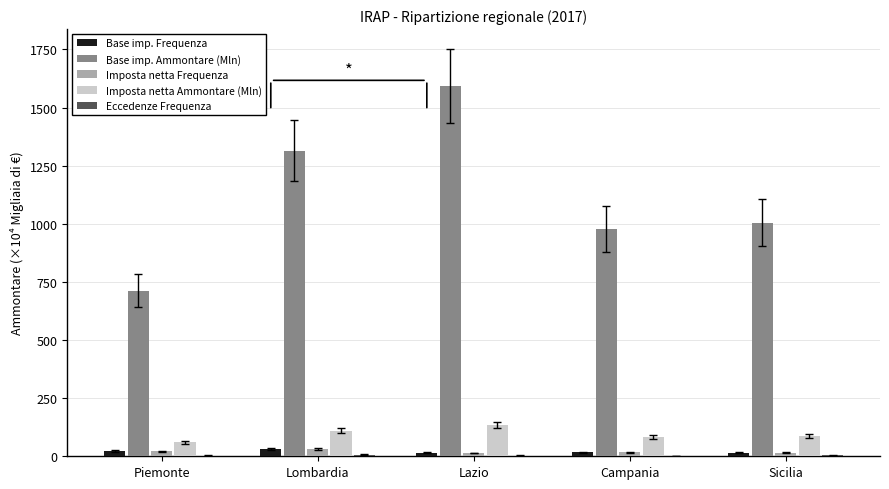

Which series has the largest total across all categories?

Base imp. Ammontare (Mln)